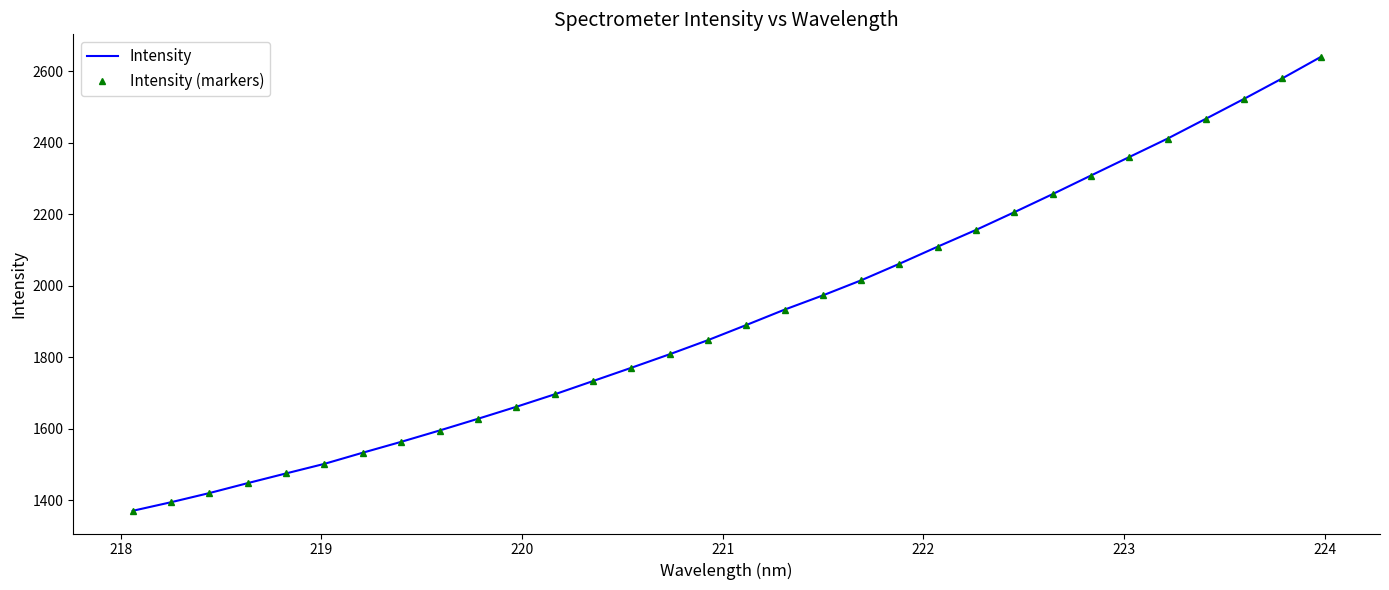

True or false: Intensity (markers) and Intensity intersect in this chart.

False